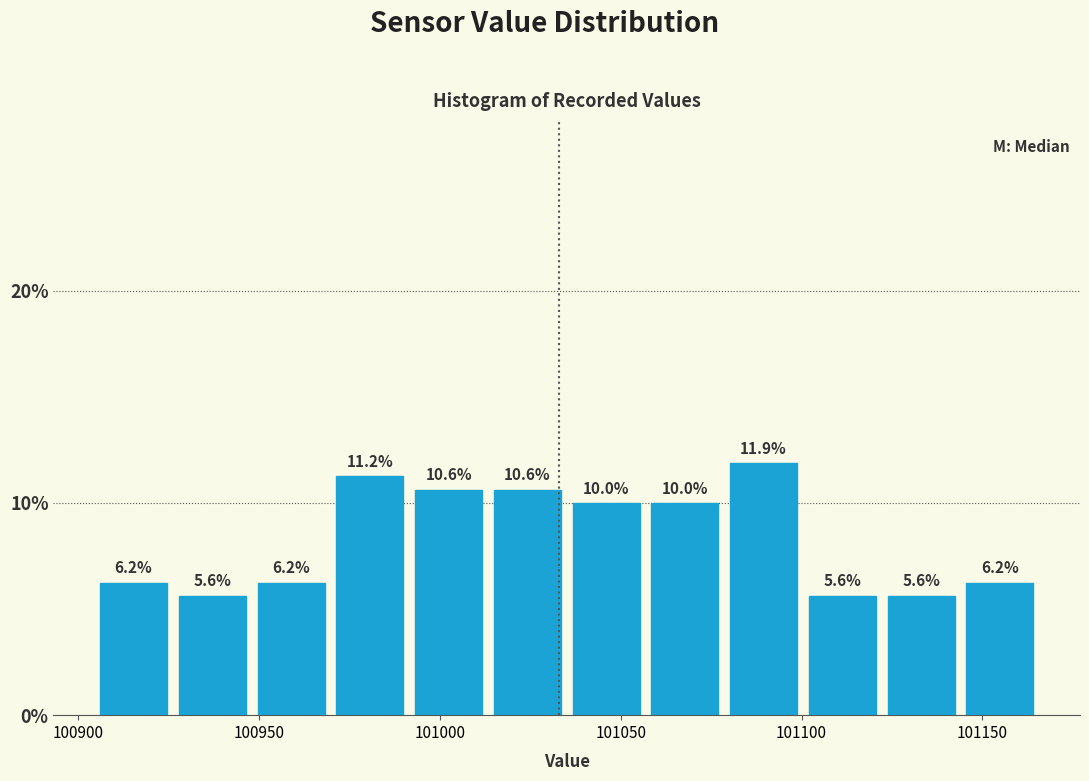

Which range on the x-axis has the tallest bar?

101080 to 101100